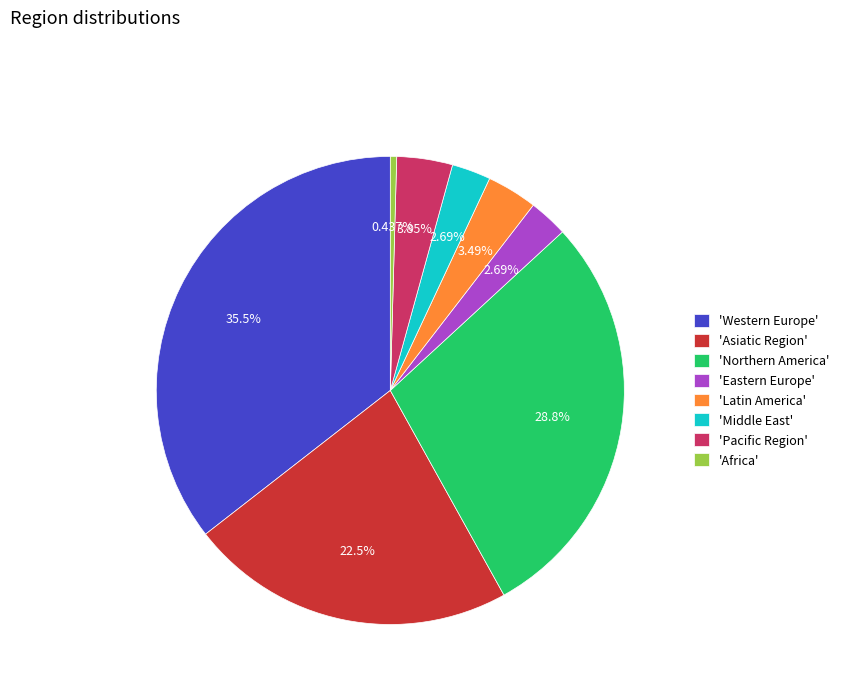

What is the ratio of the value at 'Northern America' to the value at 'Western Europe'?

0.8